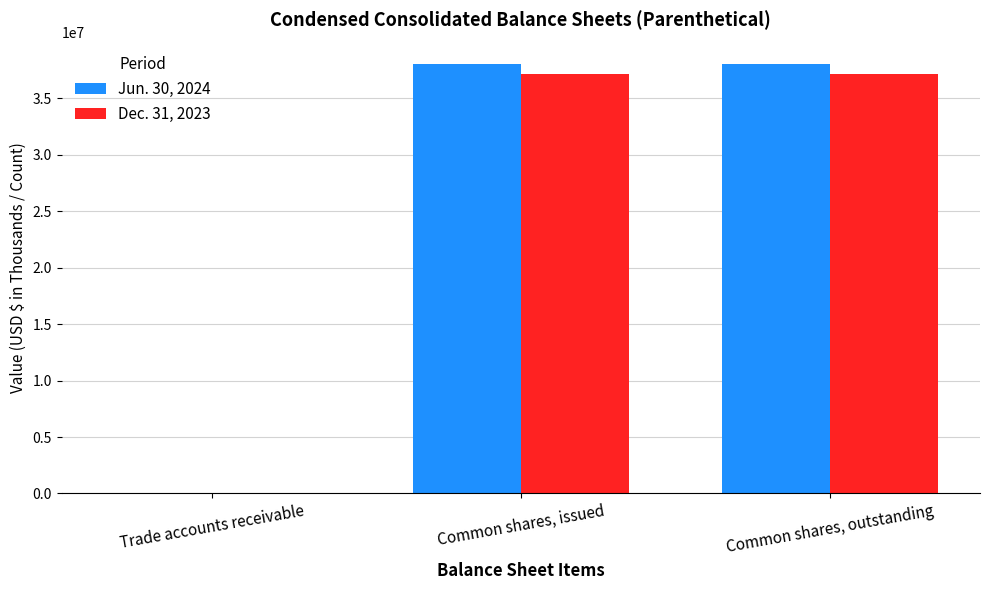

The Jun. 30, 2024 series shows 38039000 at Common shares, outstanding. True or false?

True